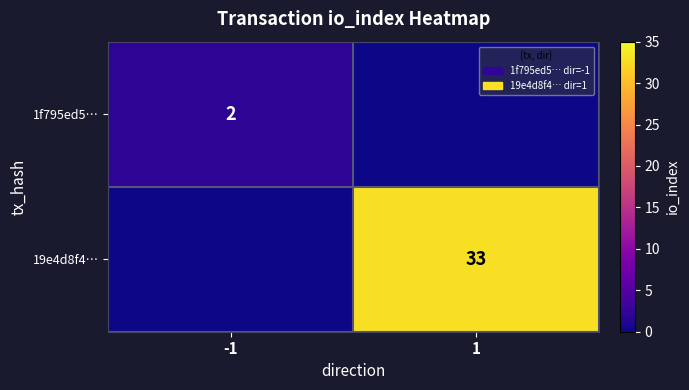

Is the value of 1f795ed5… at -1 greater than the value of 19e4d8f4… at 1?

No